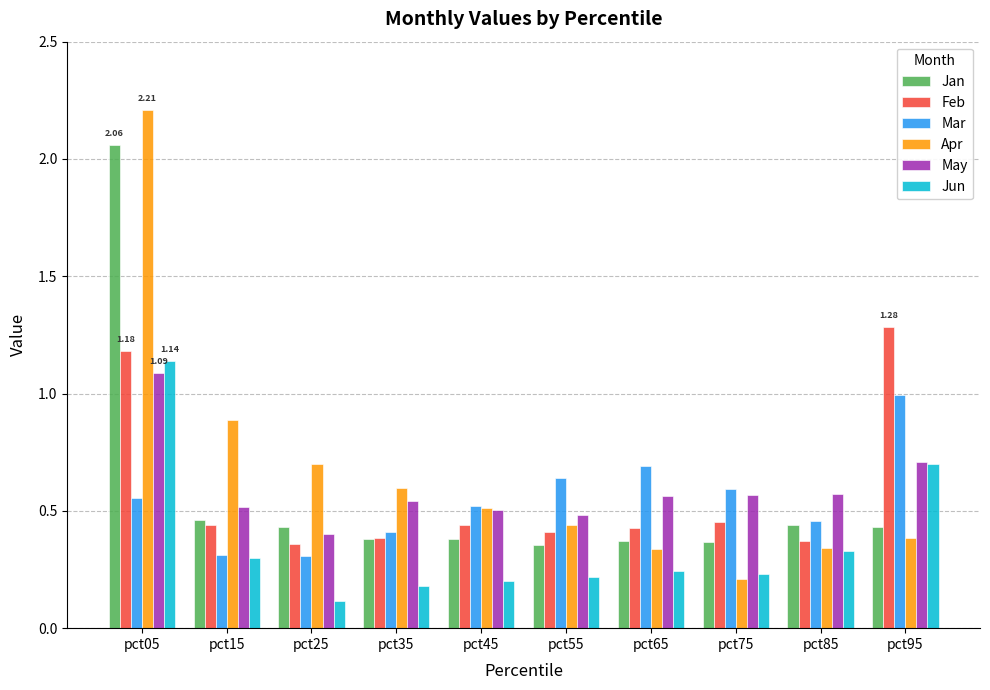

Which series has the largest range (max minus min)?

Apr